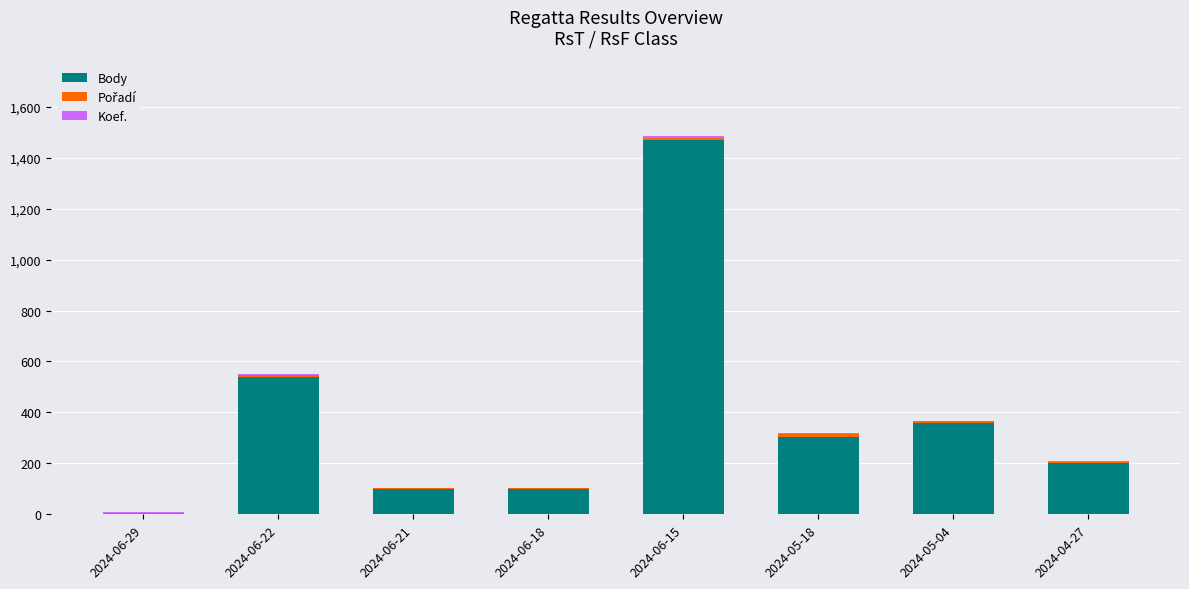

The value of Pořadí at 2024-06-18 is 3. True or false?

True